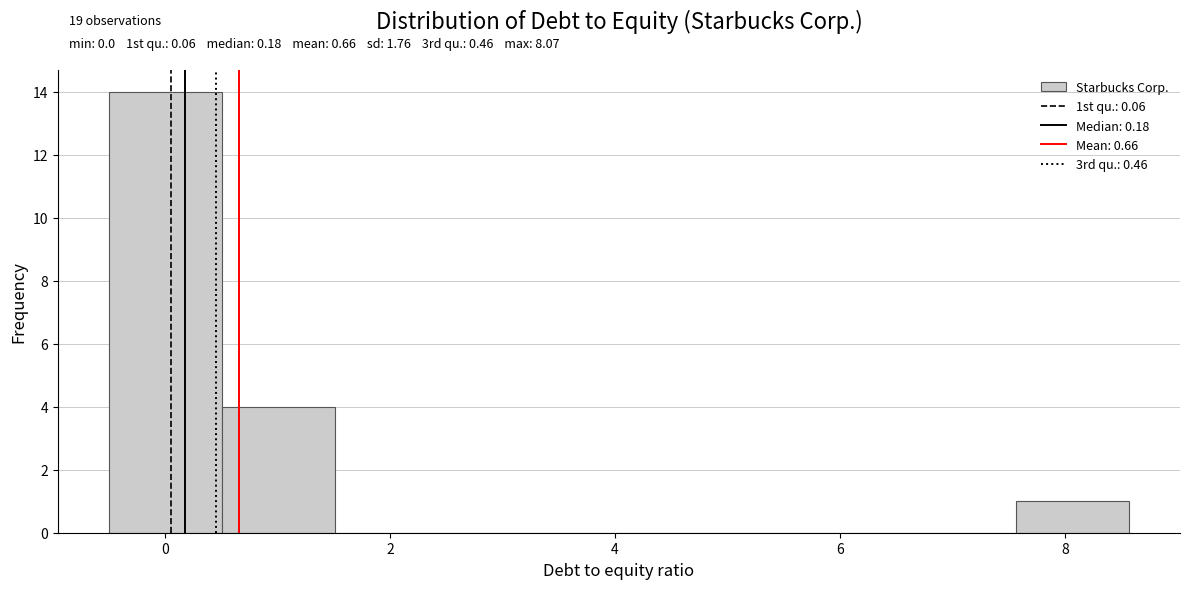

Which range on the x-axis has the tallest bar?

-0.4 to 0.6